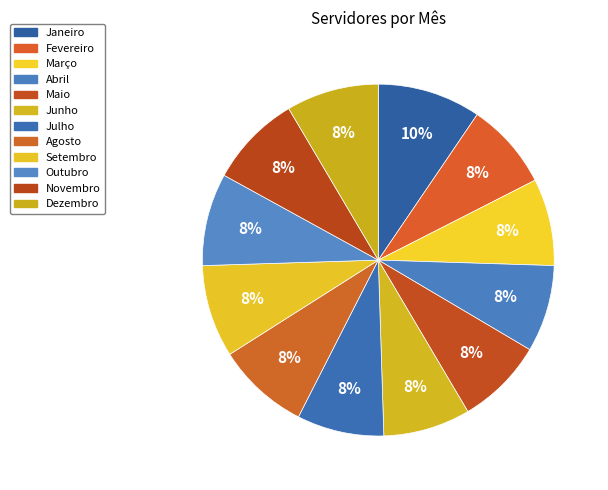

What percentage is the Novembro slice, to the nearest percent?

8%